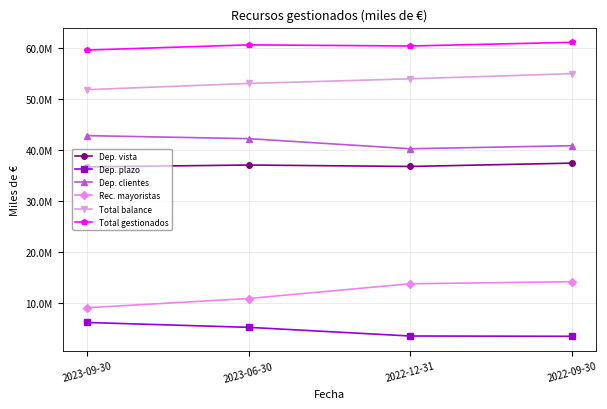

True or false: Dep. vista has more than 1 points higher than both neighbors.

False